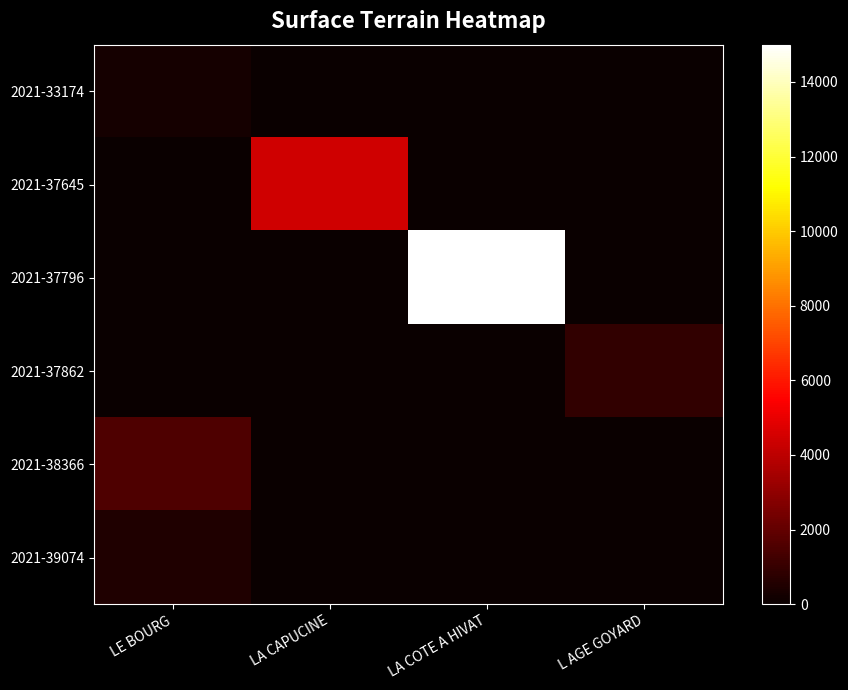

Reading right to left, extract all data points from this chart.

2021-33174: L AGE GOYARD=0	LA COTE A HIVAT=0	LA CAPUCINE=0	LE BOURG=260
2021-37645: L AGE GOYARD=0	LA COTE A HIVAT=0	LA CAPUCINE=4400	LE BOURG=0
2021-37796: L AGE GOYARD=0	LA COTE A HIVAT=15000	LA CAPUCINE=0	LE BOURG=0
2021-37862: L AGE GOYARD=915	LA COTE A HIVAT=0	LA CAPUCINE=0	LE BOURG=0
2021-38366: L AGE GOYARD=0	LA COTE A HIVAT=0	LA CAPUCINE=0	LE BOURG=1540
2021-39074: L AGE GOYARD=0	LA COTE A HIVAT=0	LA CAPUCINE=0	LE BOURG=500